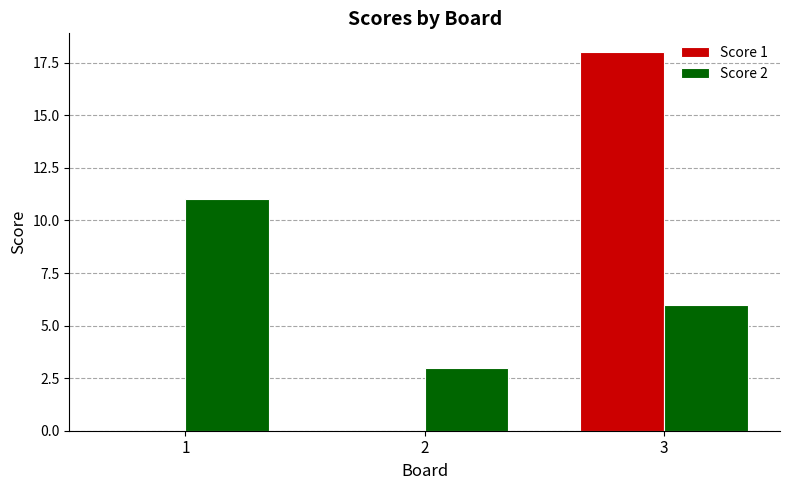

Where does the Score 2 series first go above 6?

1